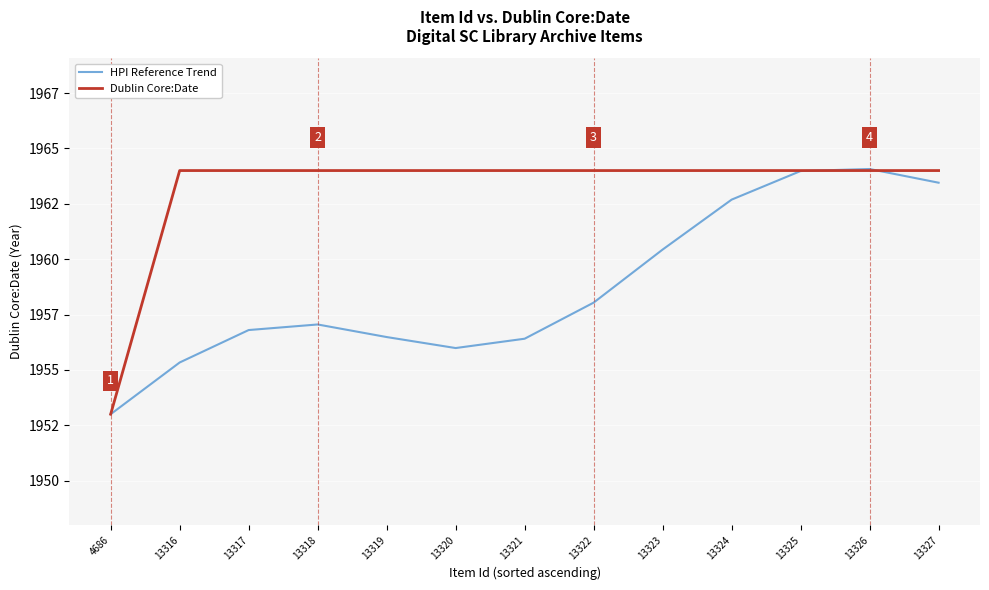

Between which two adjacent categories do Dublin Core:Date and HPI Reference Trend first intersect?

13325 and 13326